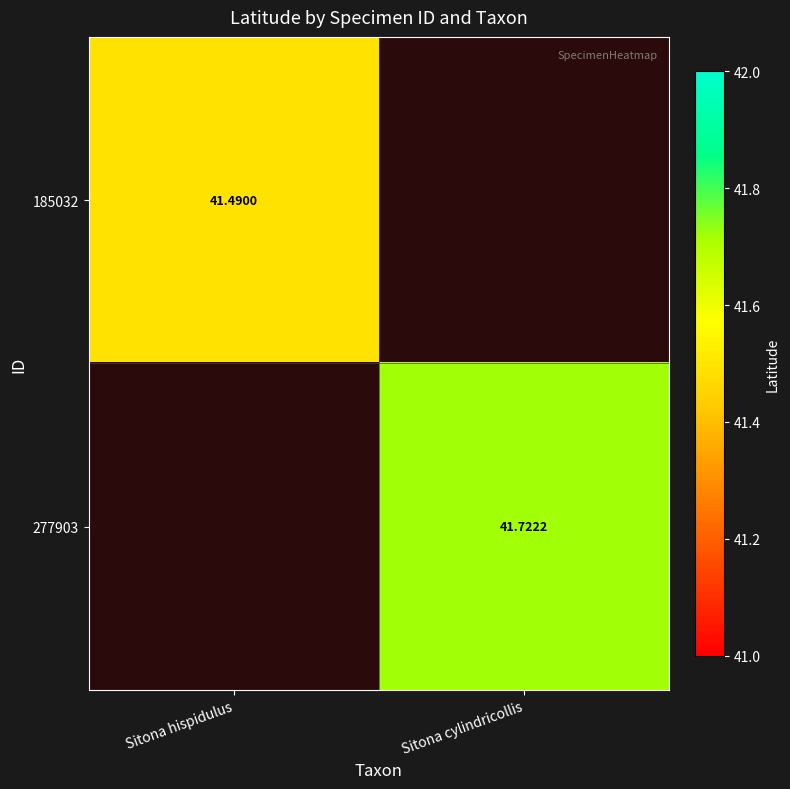

Where does the 277903 series first go above 41?

Sitona cylindricollis